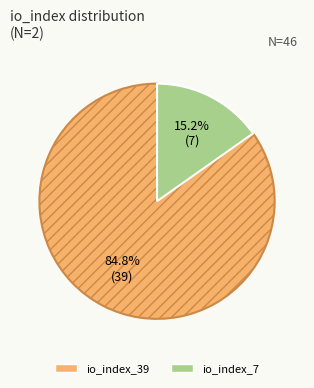

Rank the categories by value from highest to lowest.

io_index_39, io_index_7